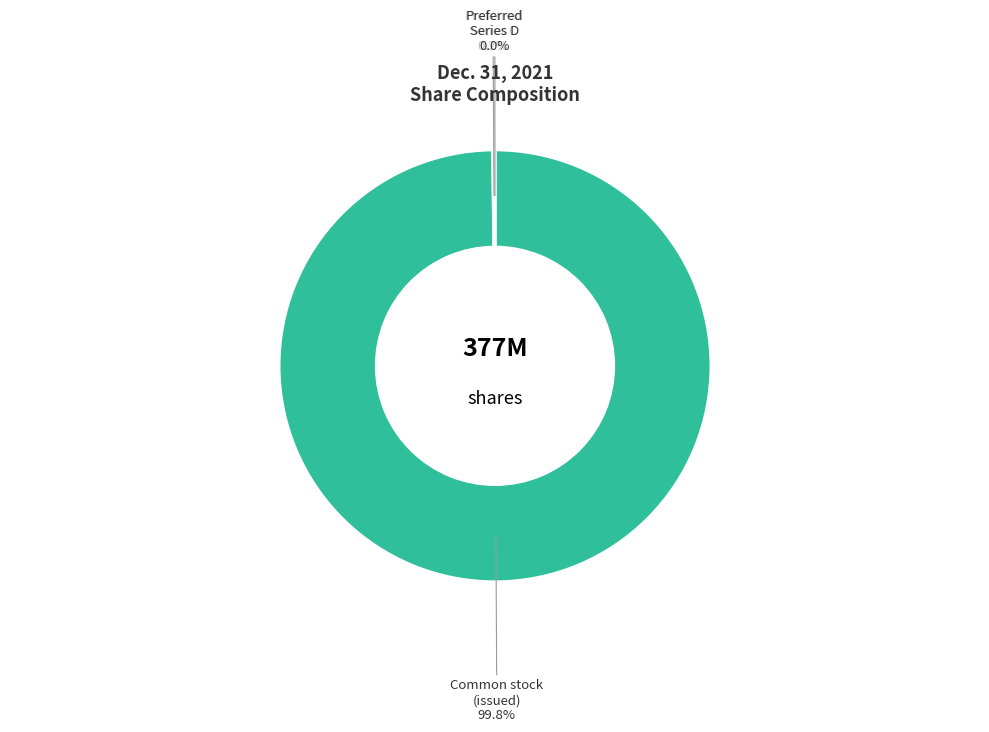

What is the largest slice in the pie chart?

Common stock (issued)